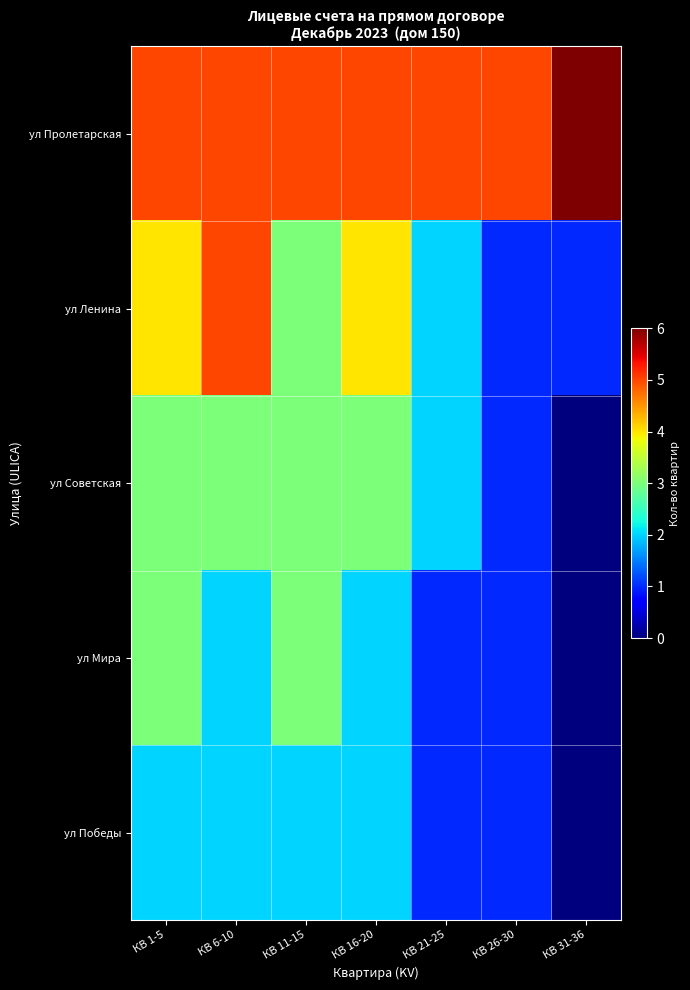

What is the total value across all series at КВ 6-10?

17